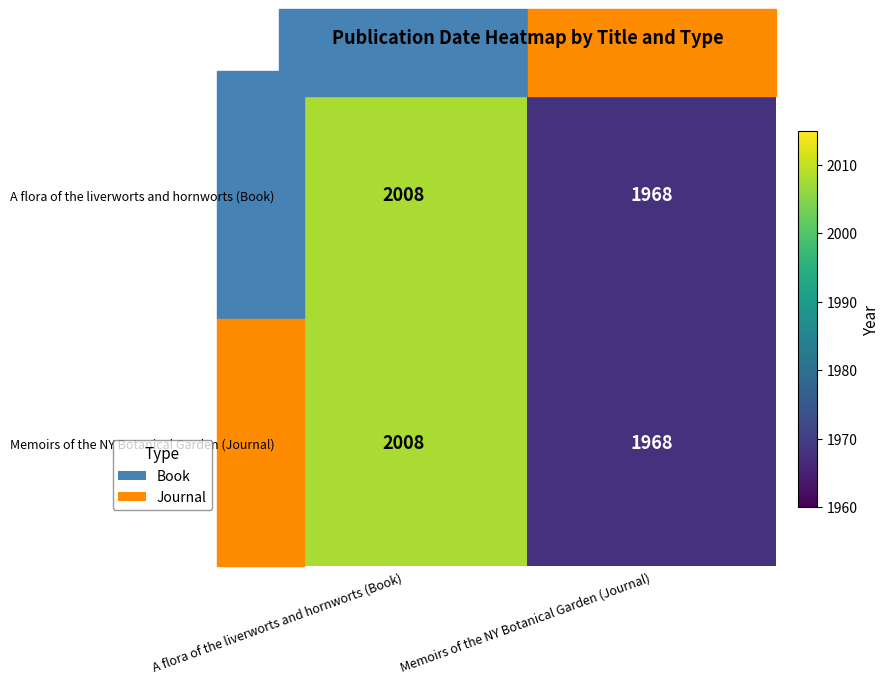

What is the average value of the A flora of the liverworts and hornworts (Book) series?

1988